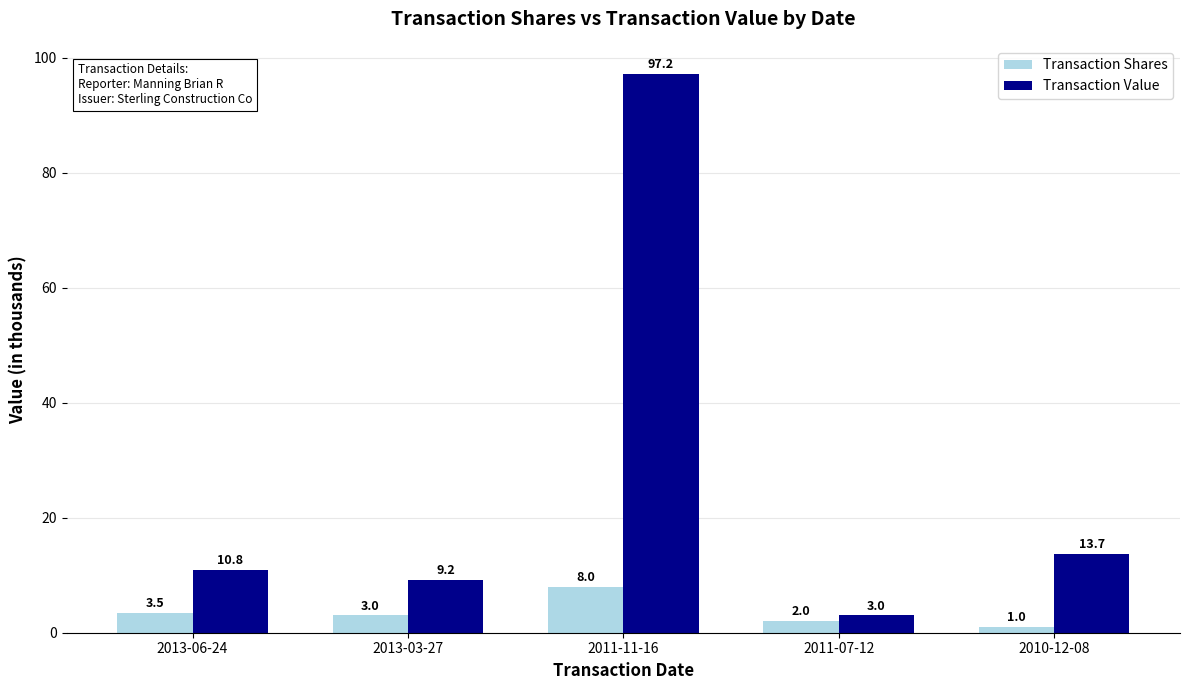

What position from the right is 2011-11-16?

3